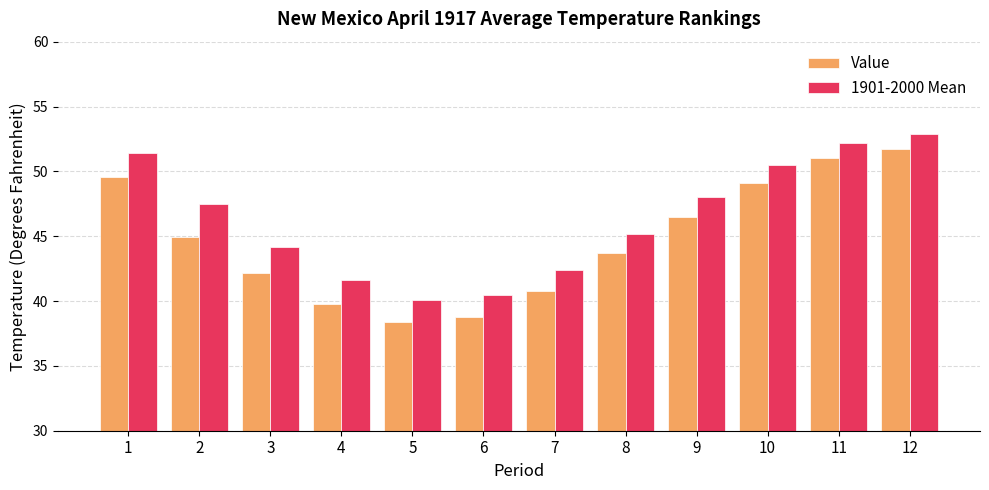

What is the minimum value shown in the chart?

38.4